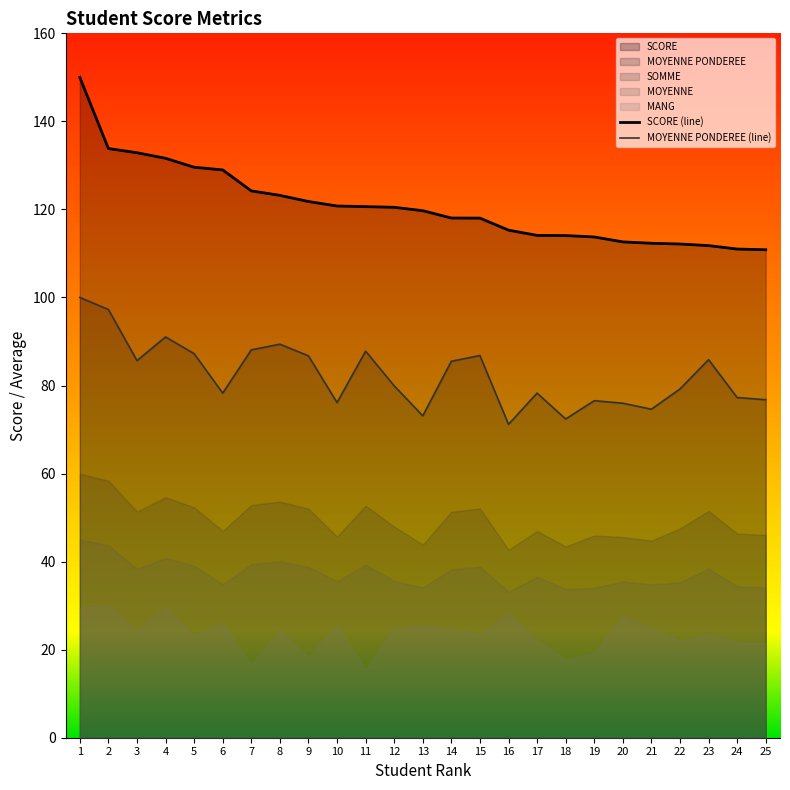

How many lines are shown in the chart?

2